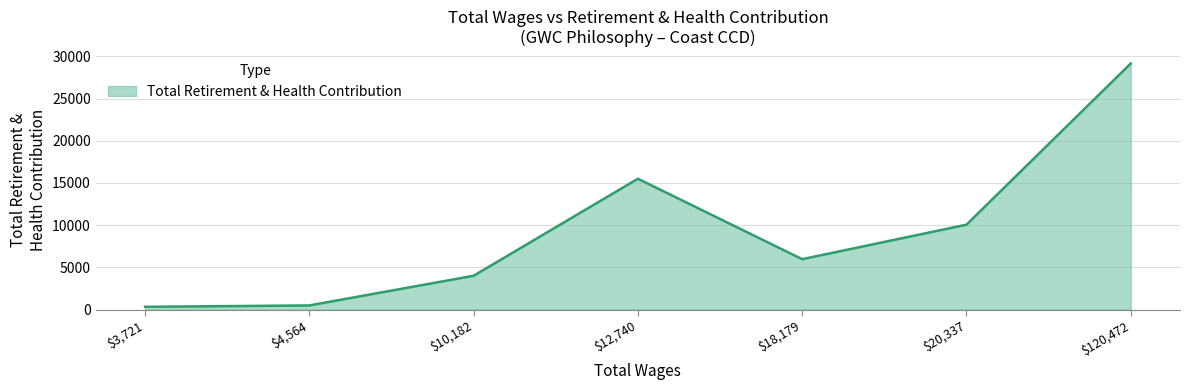

Count the number of data series in this chart.

1